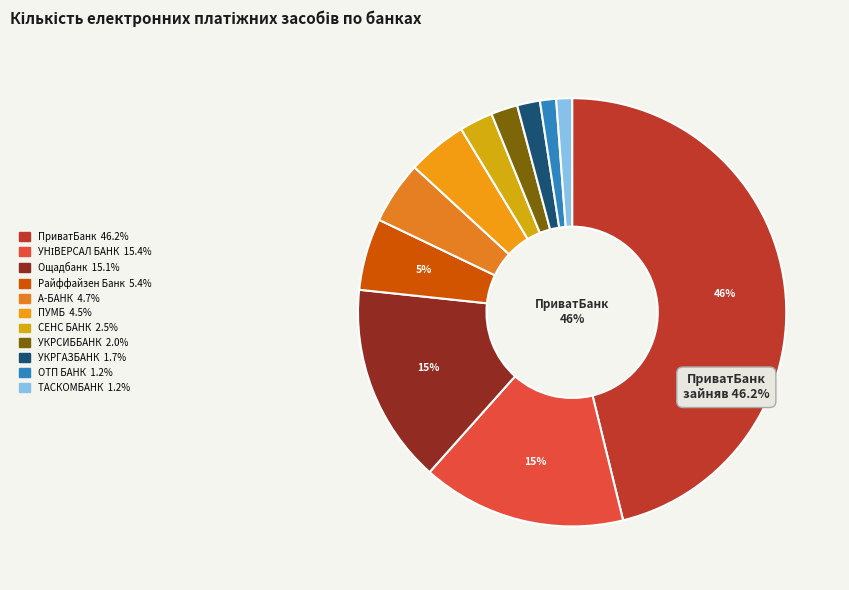

To the nearest percent, what is the average slice percentage?

9%